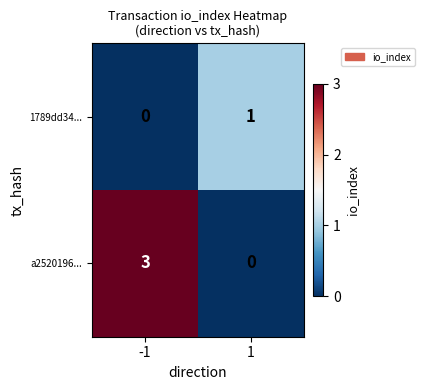

What is the total value across all series at -1?

3